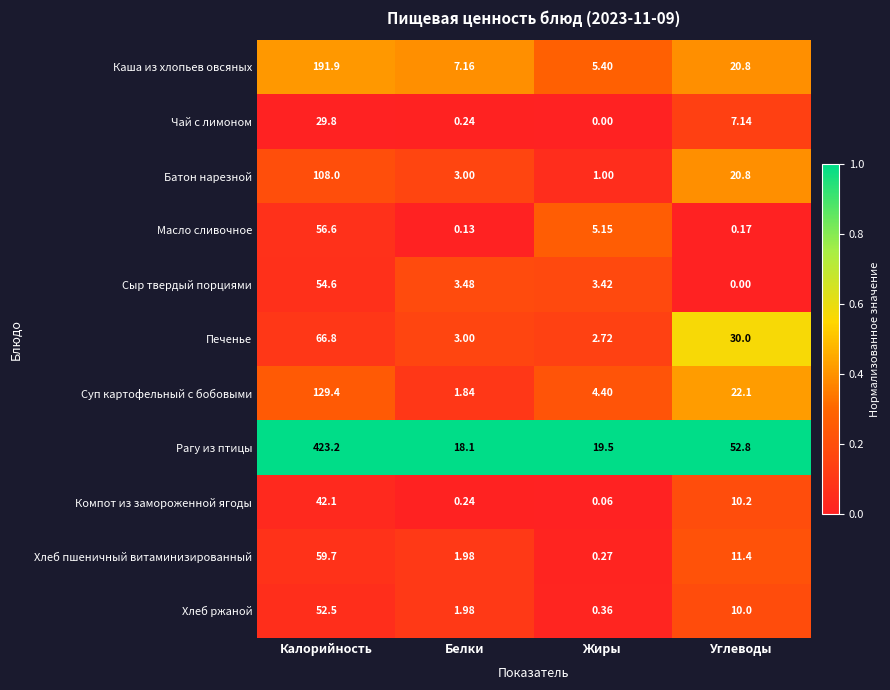

What is the difference between the highest and lowest values at Белки?

18.0